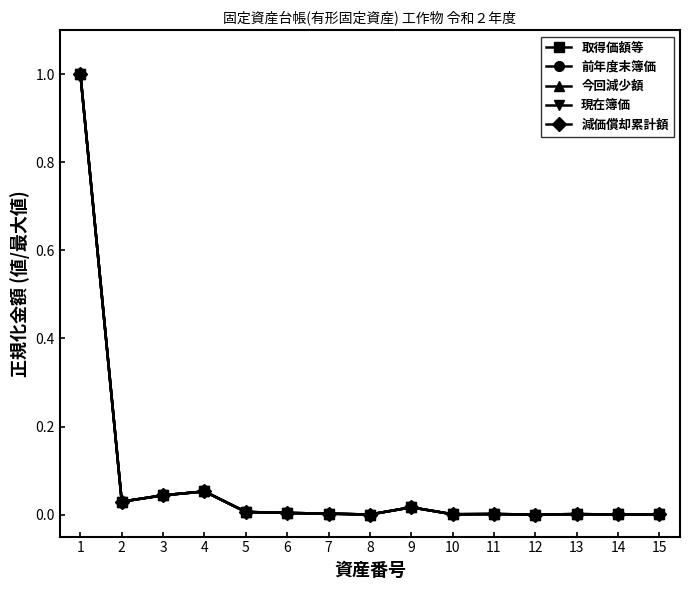

What is the difference between the second highest and second lowest values in the 減価償却累計額 series?

0.1